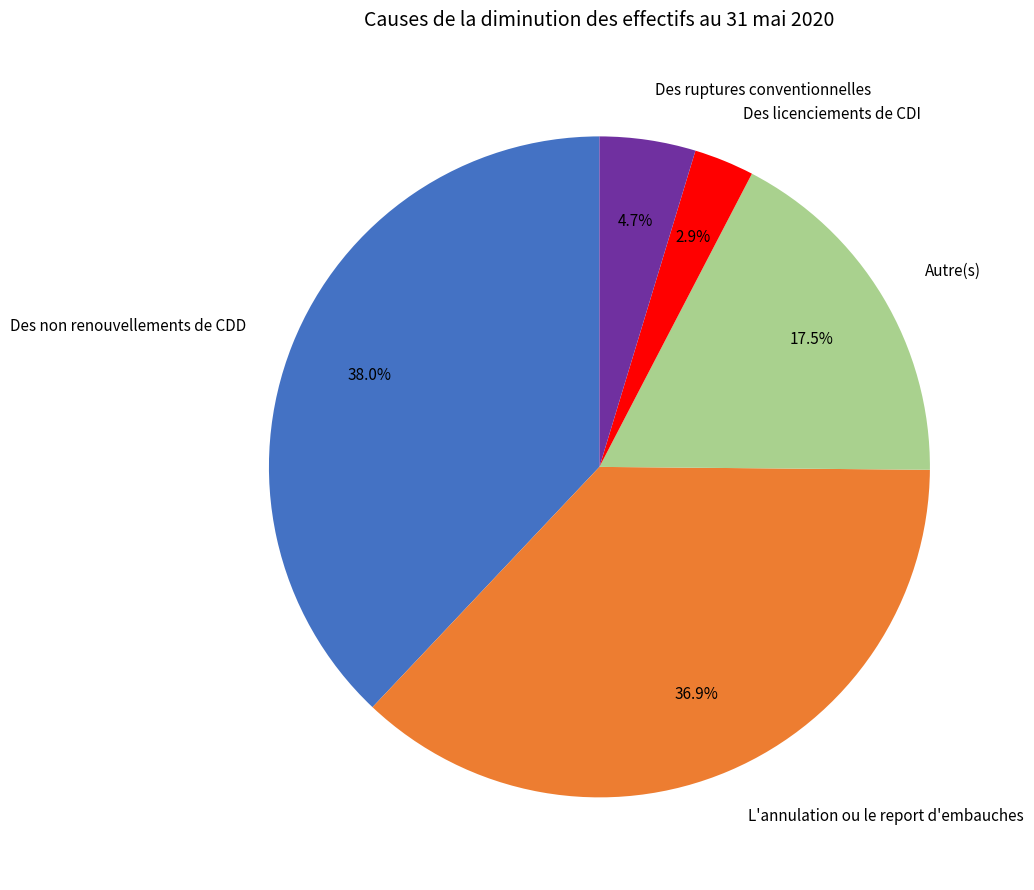

To the nearest percent, what is the difference between the Des ruptures conventionnelles and Autre(s) slice percentages?

13%